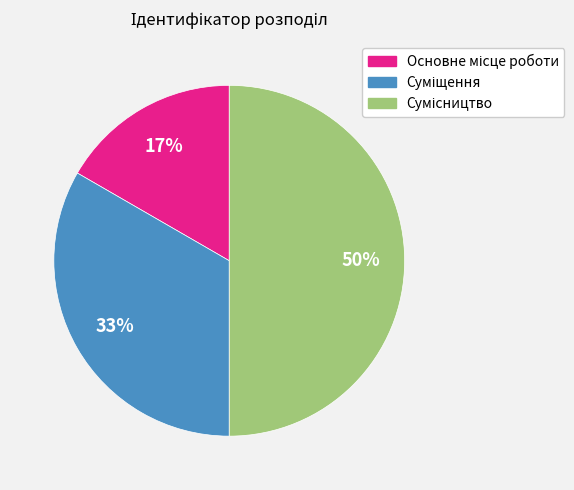

To the nearest percent, what is the difference between the largest and smallest slice percentages?

33%